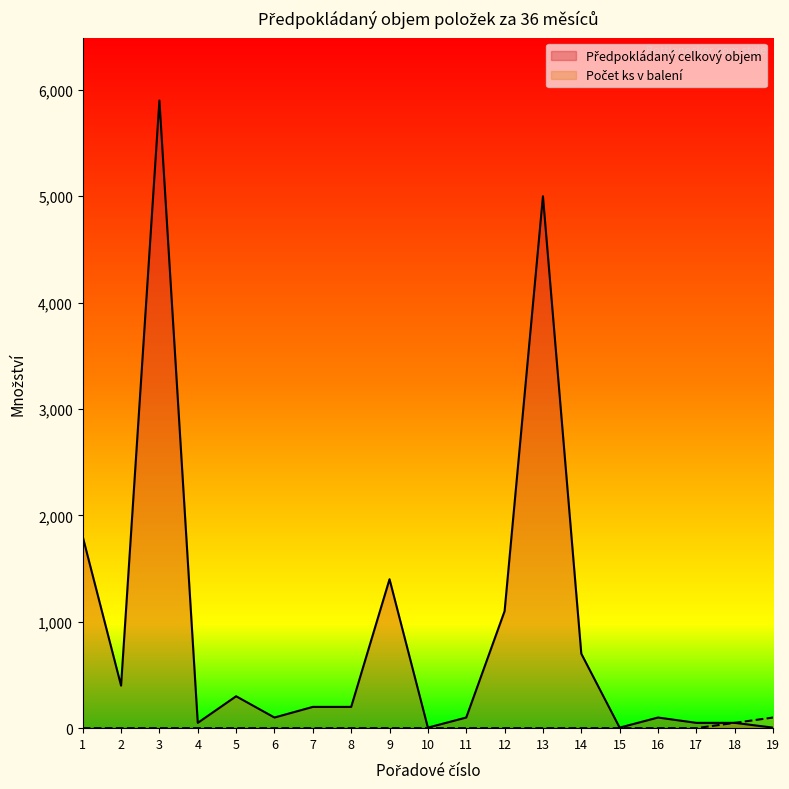

True or false: Předpokládaný celkový objem and Počet ks v balení (numeric) intersect in this chart.

False